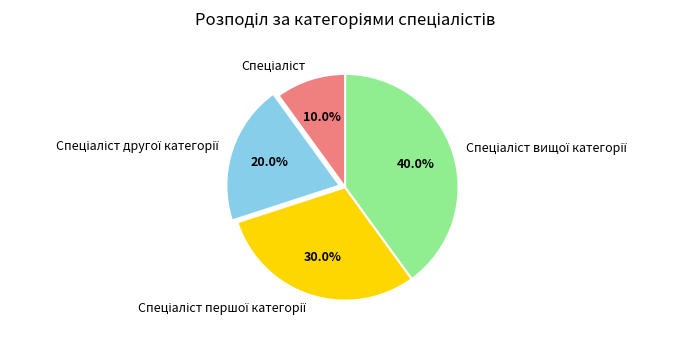

How many segments does this pie chart have?

4